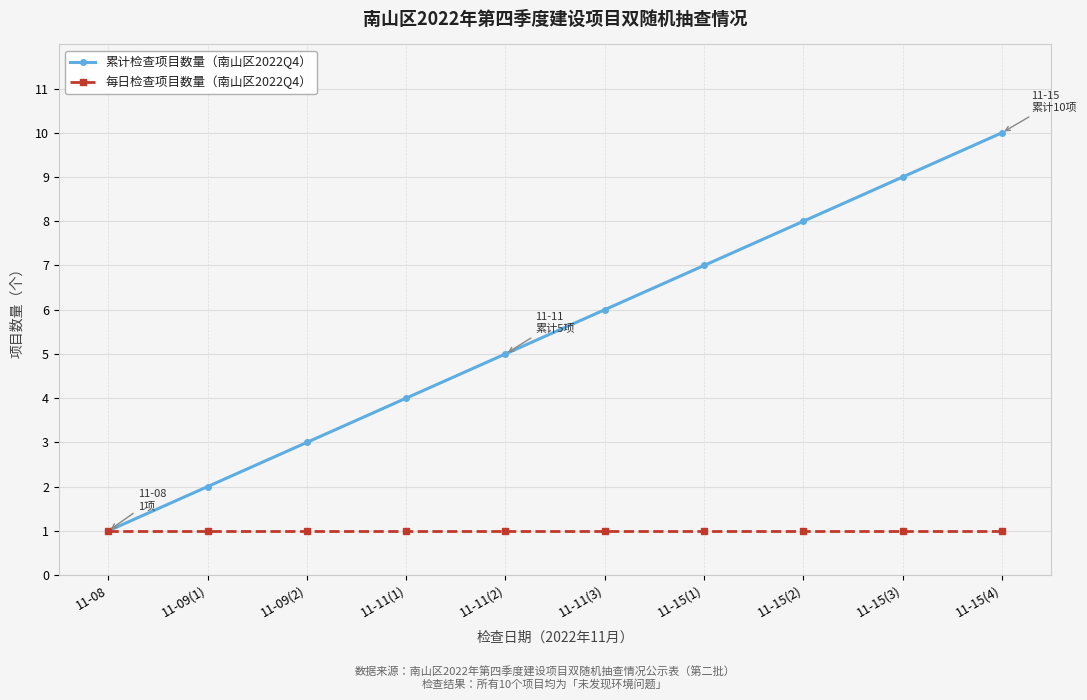

What is the difference between the maximum and second lowest values in the 累计检查项目数量（南山区2022Q4） series?

8